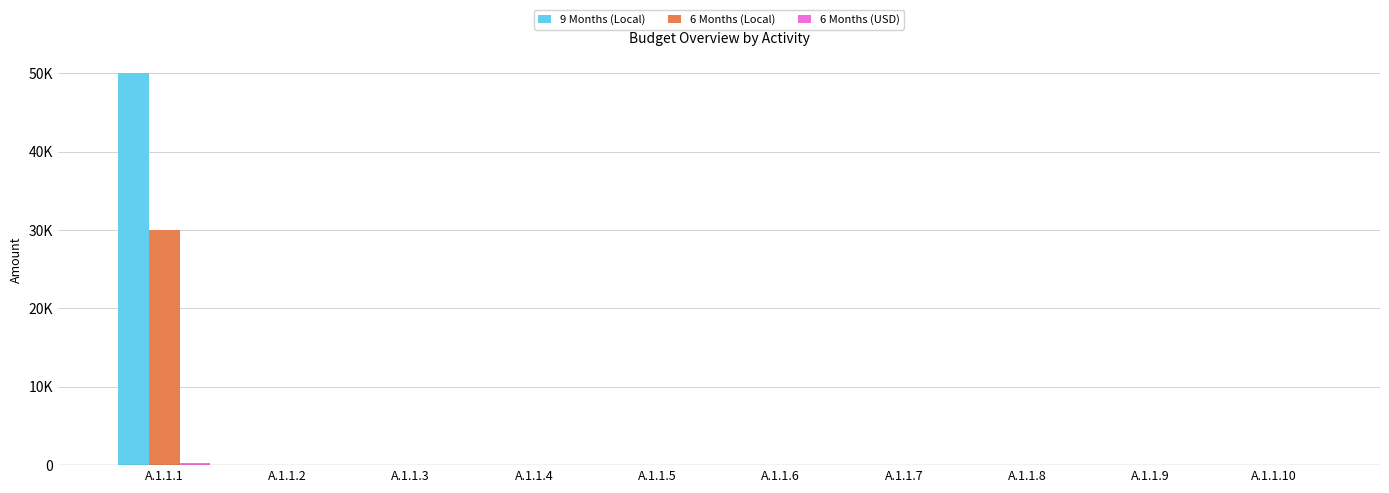

Is the value of 6 Months (Local) at A.1.1.9 greater than the value of 6 Months (USD) at A.1.1.3?

No